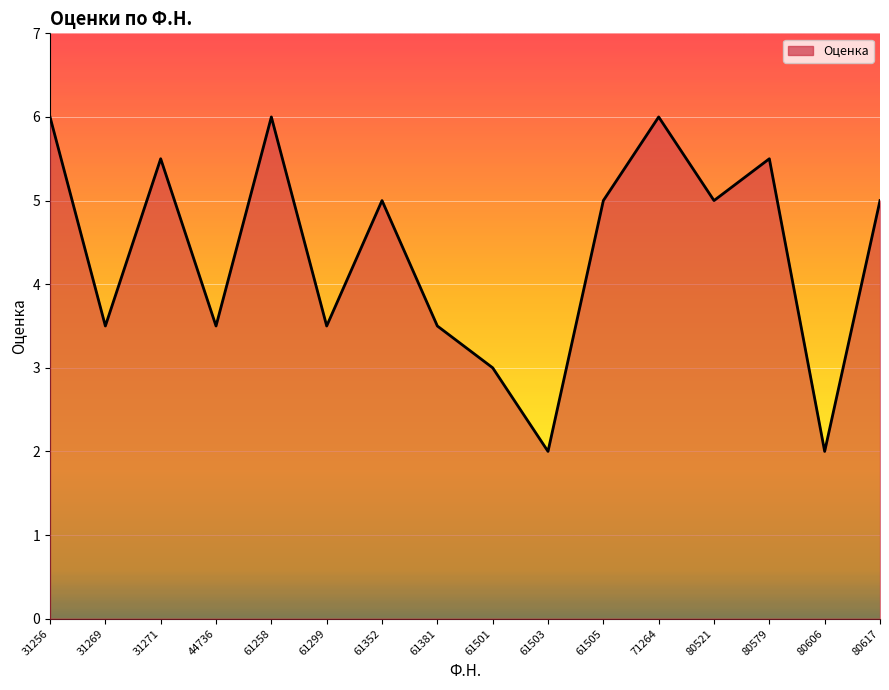

How many interior local peaks (higher than both neighbors) does the data have?

5